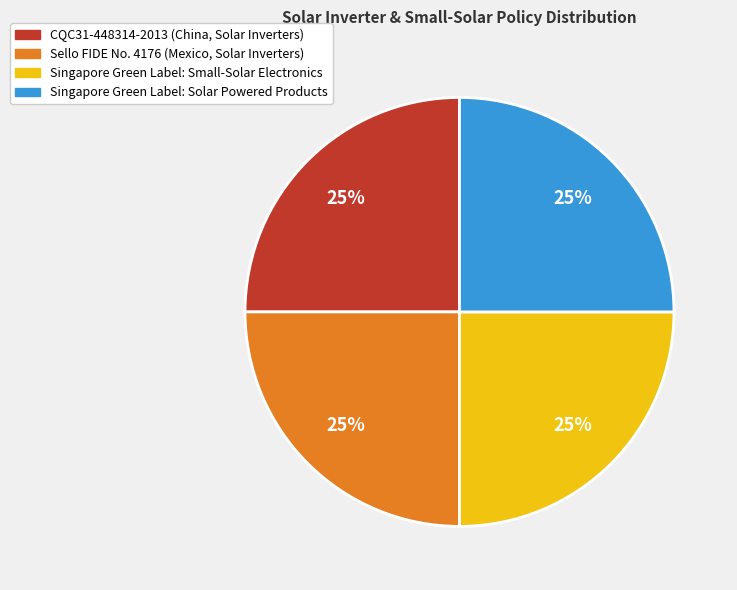

Is it true that Singapore Green Label: Solar Powered Products is 25% of the pie?

True